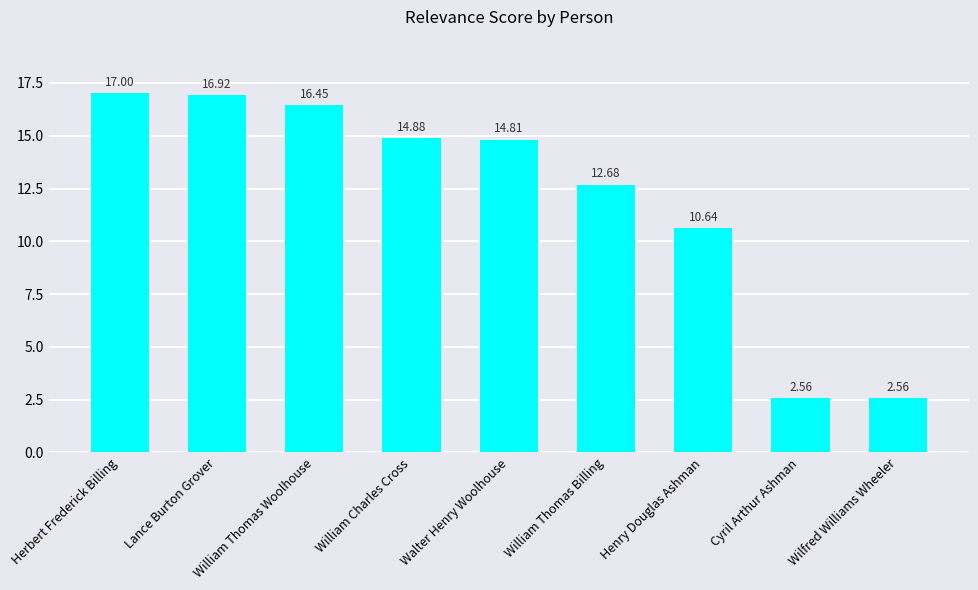

At which category does the chart reach its peak across all series?

Herbert Frederick Billing